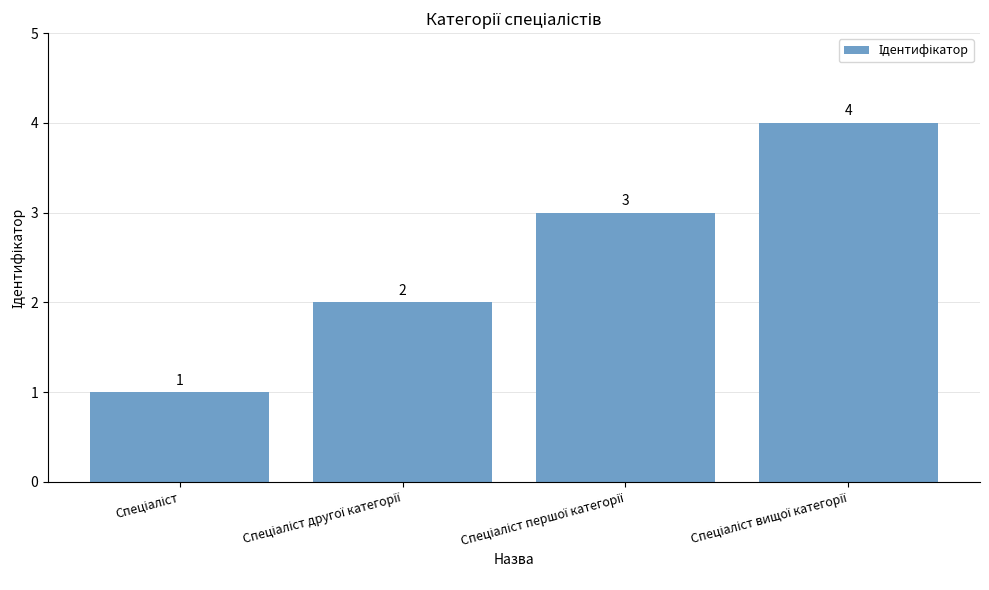

How many values are between 2 and 4?

3